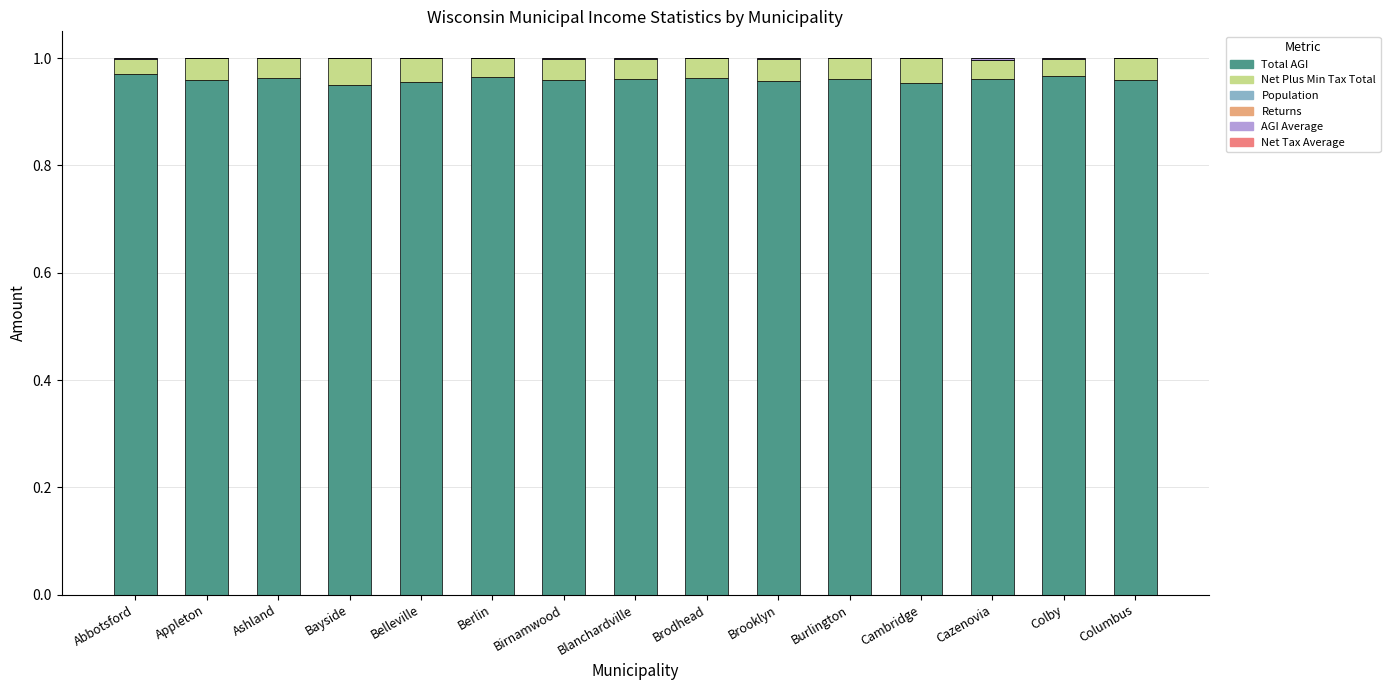

How many series are shown in this chart?

6